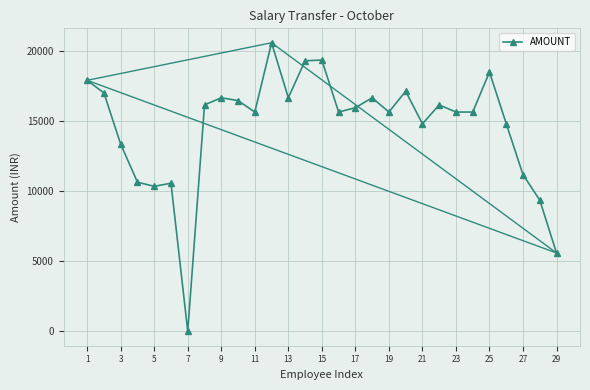

What is the difference between the maximum and minimum values?

20619